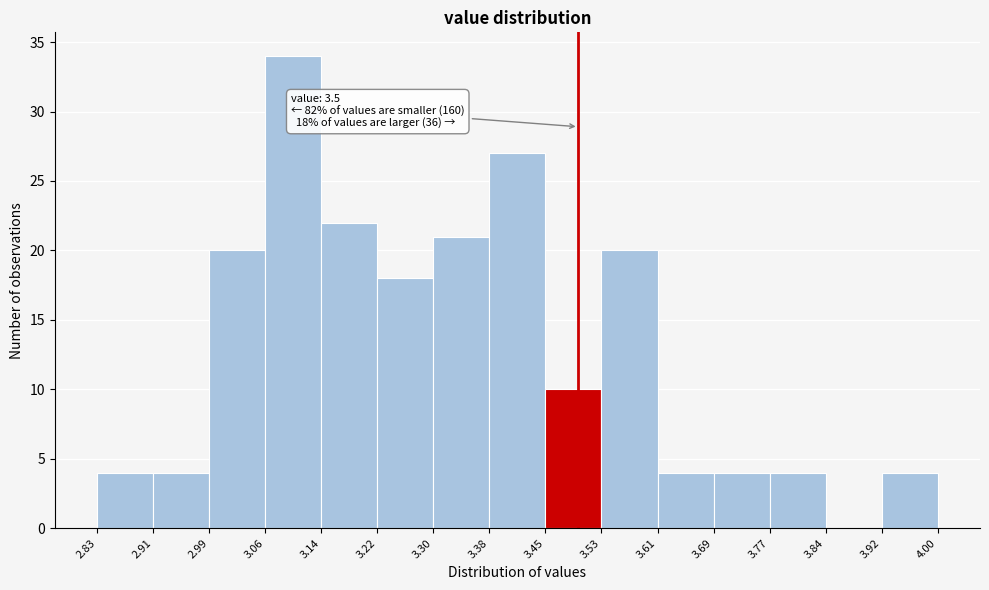

Over which range of the x-axis is the bar tallest?

3.06 to 3.14